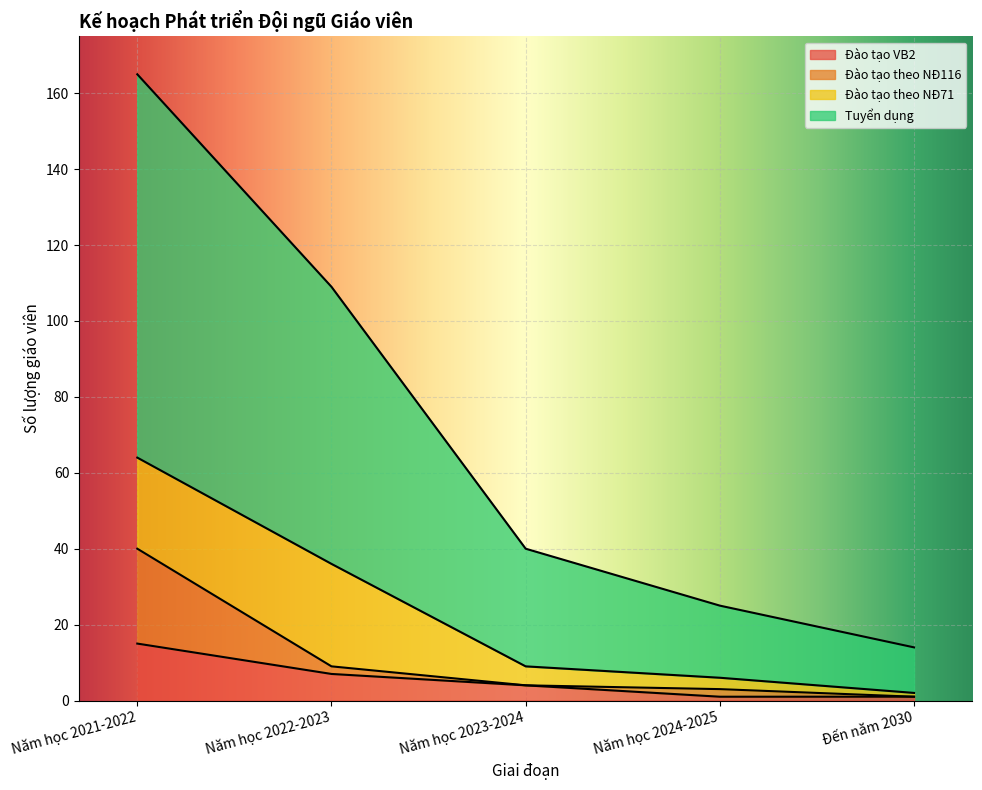

What is the difference between the maximum and second lowest values in the Đào tạo VB2 series?

14